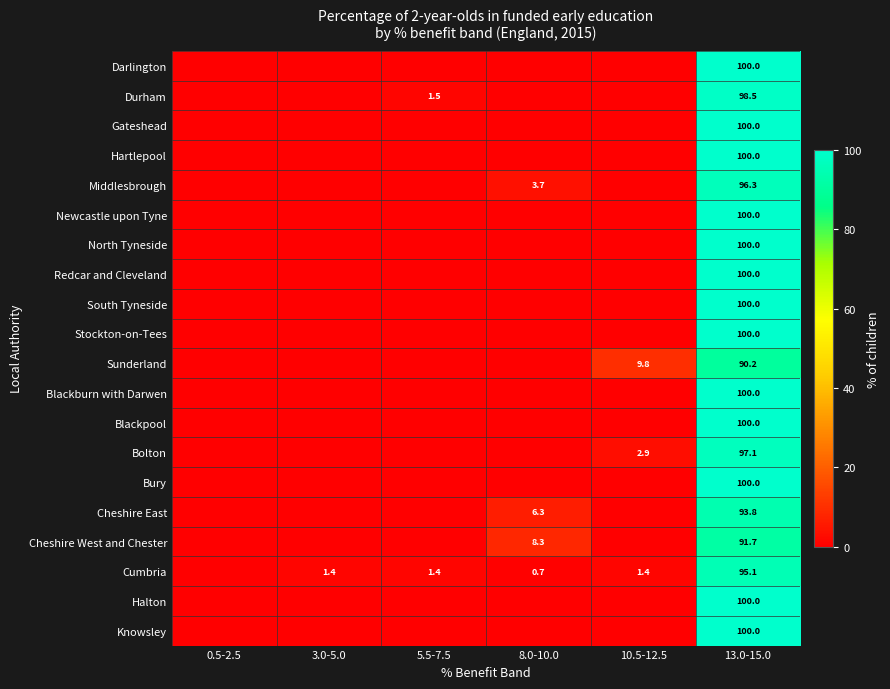

What is the total value across all series at 13.0-15.0?

1962.7